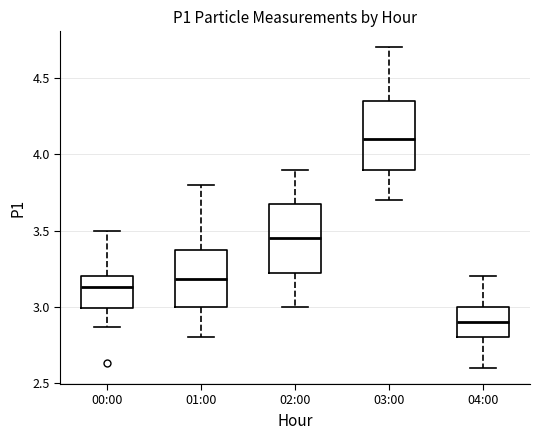

Where does the median line of the box for 00:00 sit on the y-axis? The values are not printed on the chart, so give them approximately, as read against the axis.

3.15